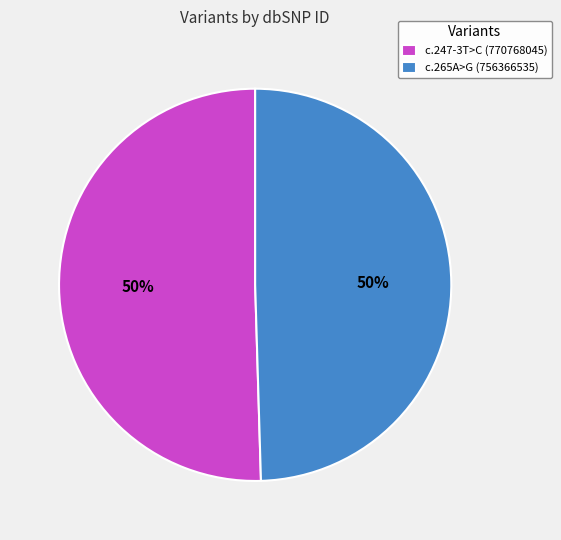

To the nearest percent, what portion does c.265A>G (756366535) represent?

50%